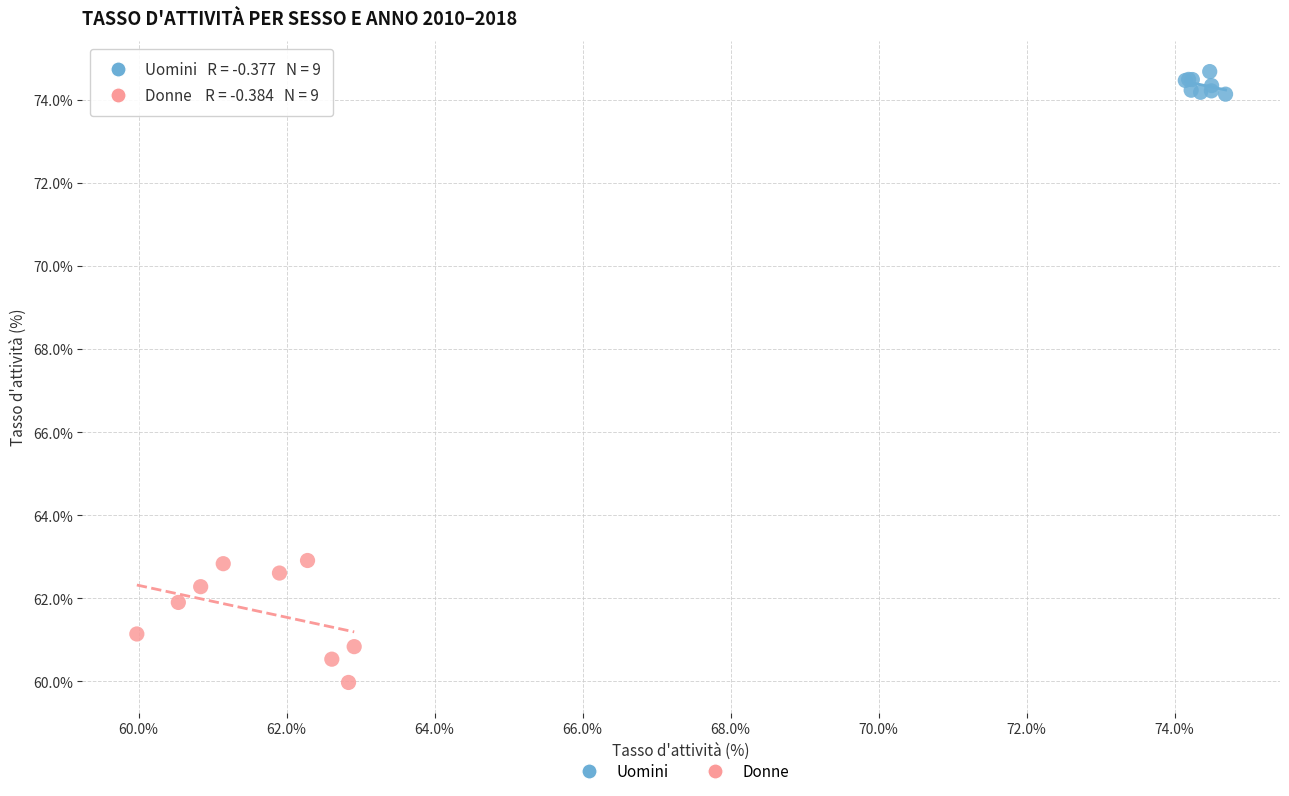

What are all the series names shown in the legend?

Uomini, Donne